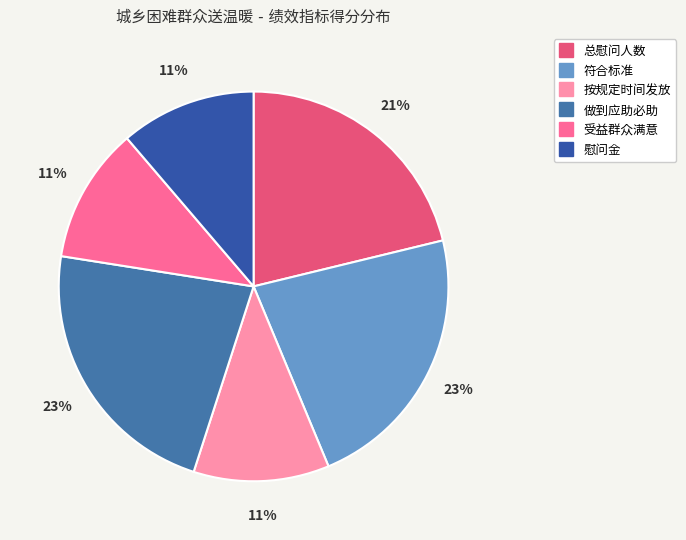

Which slice is the smallest?

按规定时间发放